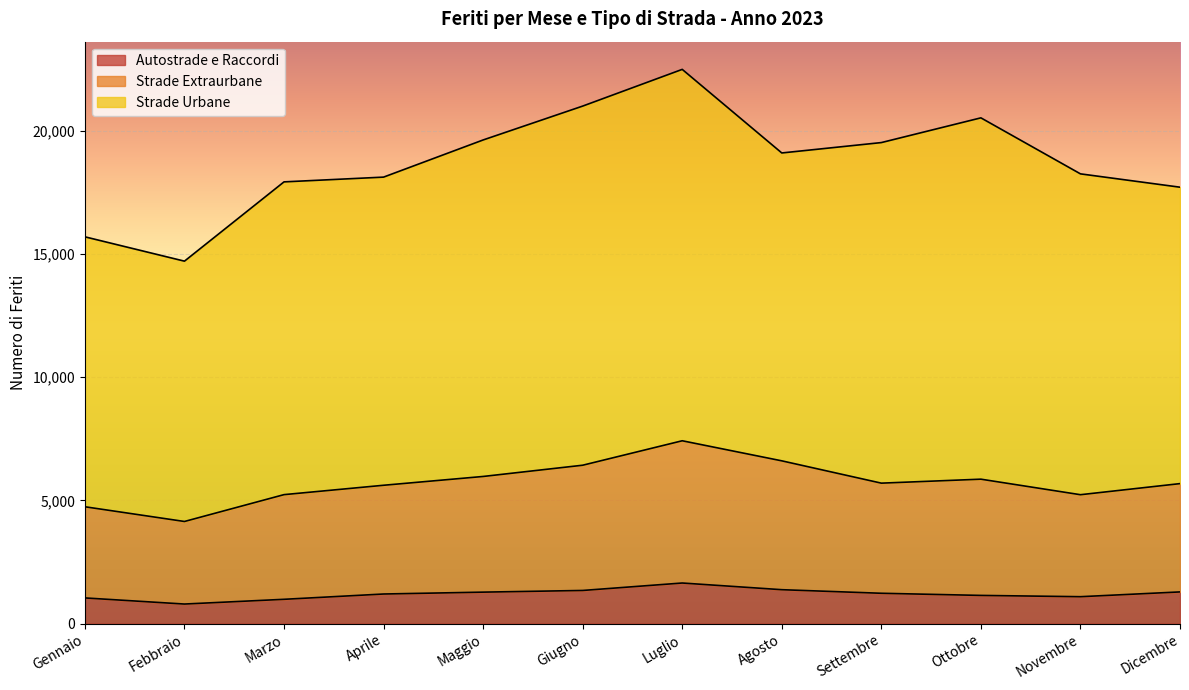

What is the sum of all Autostrade e Raccordi values?

14469